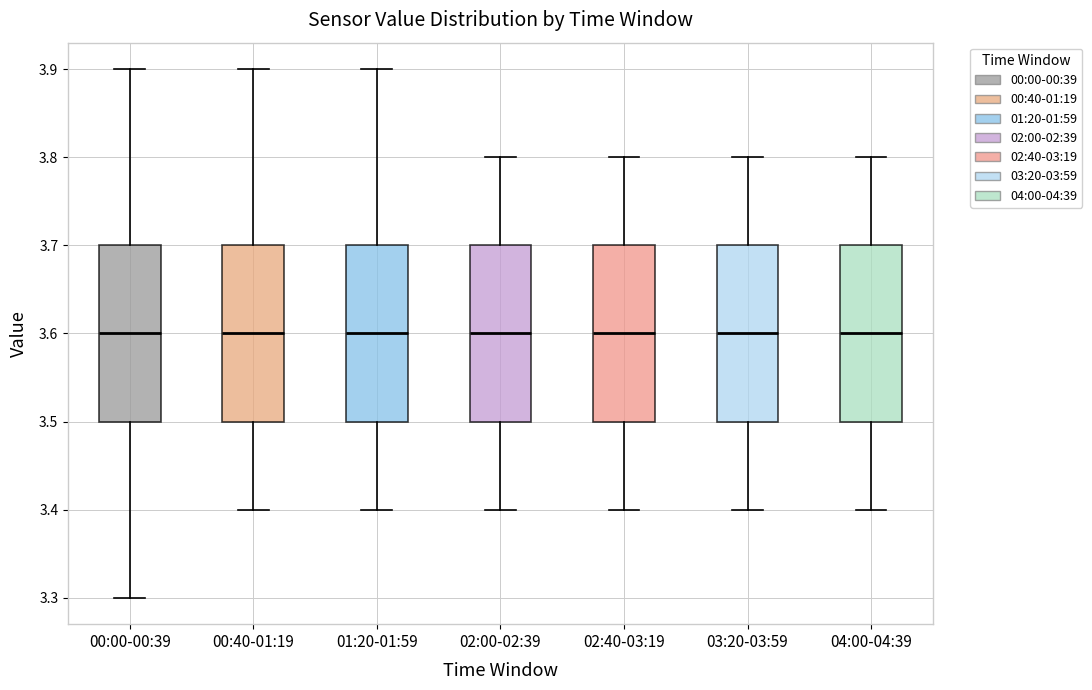

Where is the upper edge of the box for 02:00-02:39 on the y-axis? The values are not printed on the chart, so give them approximately, as read against the axis.

3.7